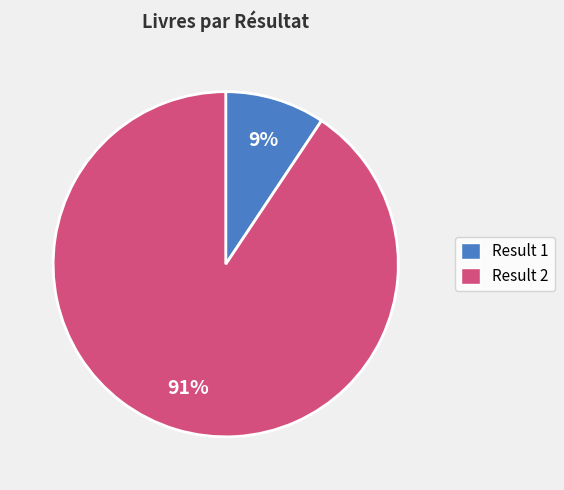

Does any single category account for the majority?

Yes